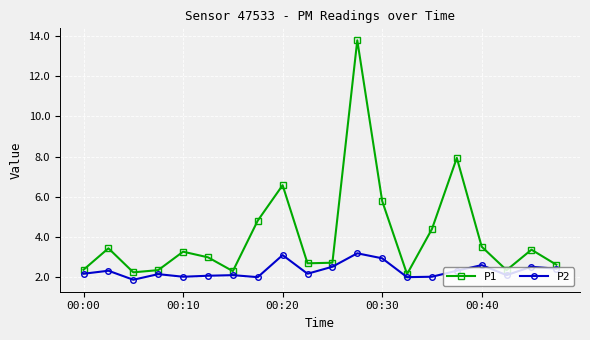

What is the smallest value displayed?

1.9